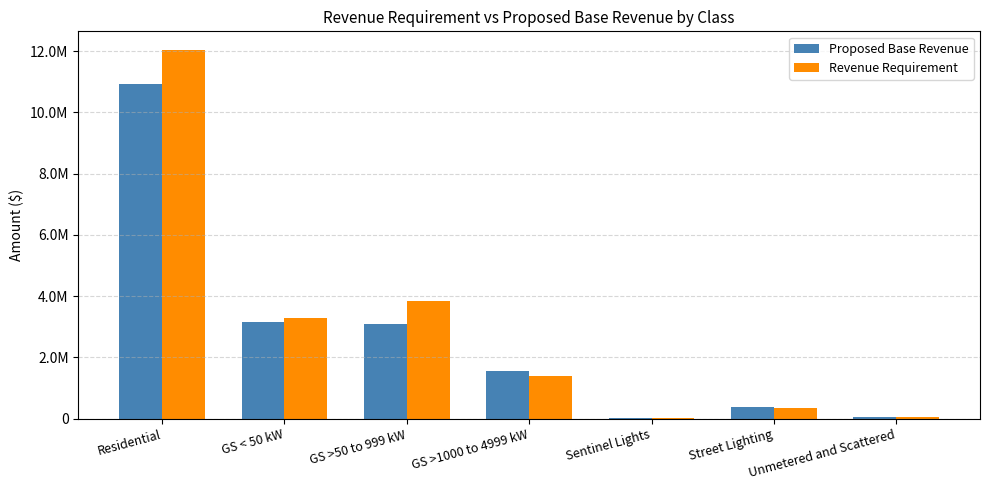

At which label does Revenue Requirement reach its minimum?

Sentinel Lights